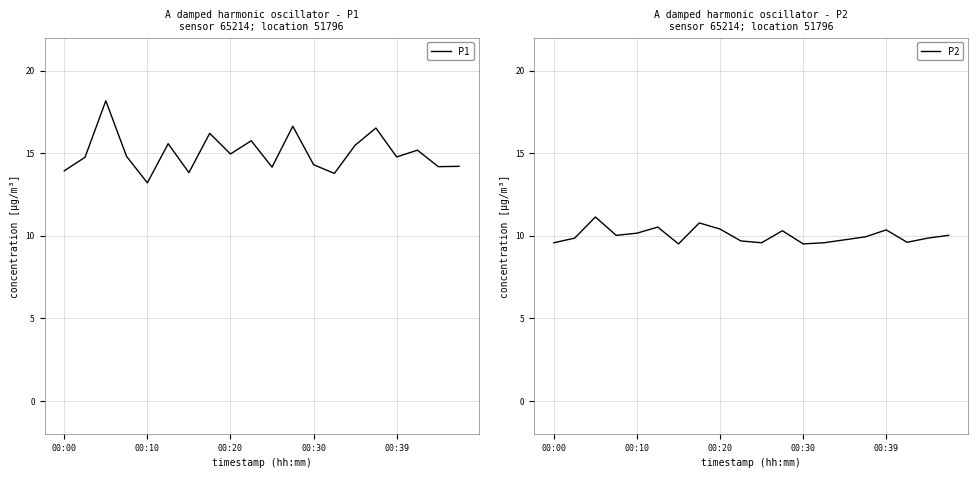

True or false: P1 and P2 cross at least once.

False